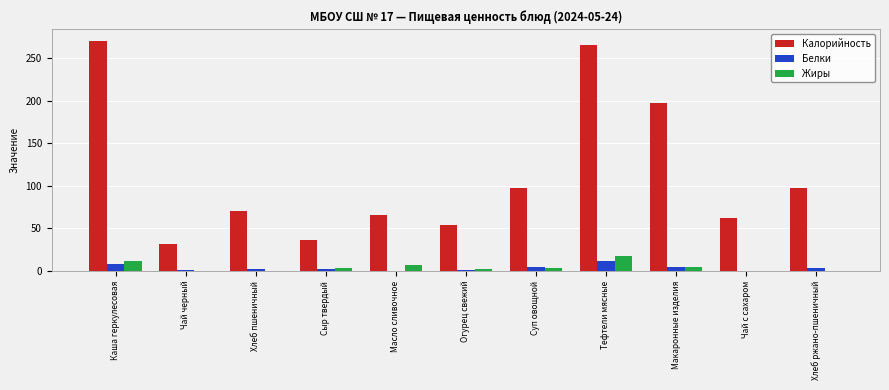

The Калорийность series shows 97.0 at Суп овощной. True or false?

True